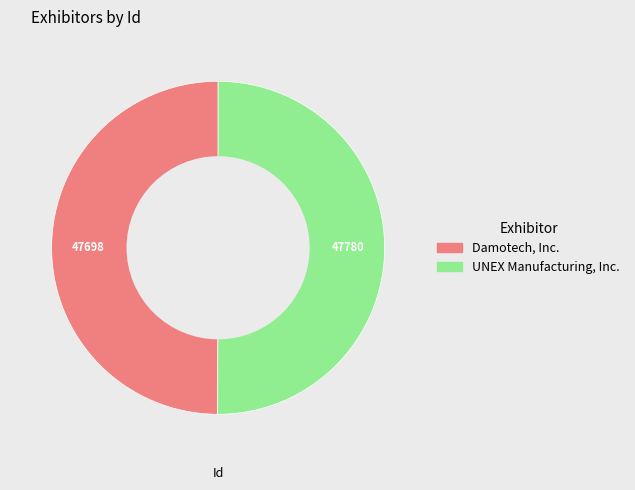

Is the sum of Damotech, Inc. and UNEX Manufacturing, Inc. greater than half?

Yes